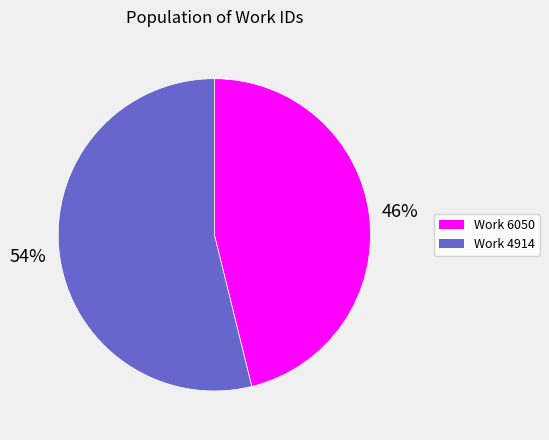

What is the majority slice?

Work 4914